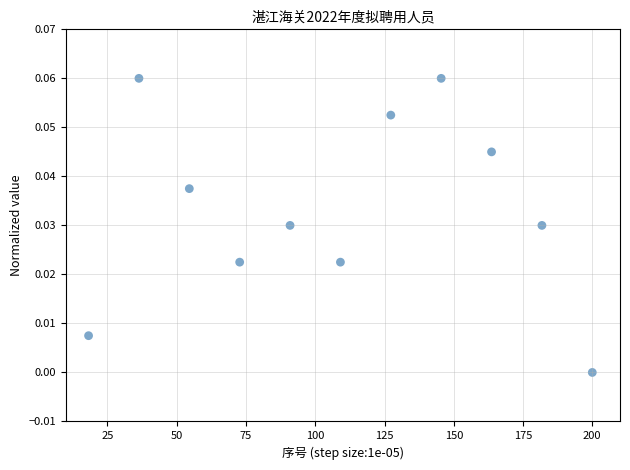

What is the range of X values (max minus min)?

181.8